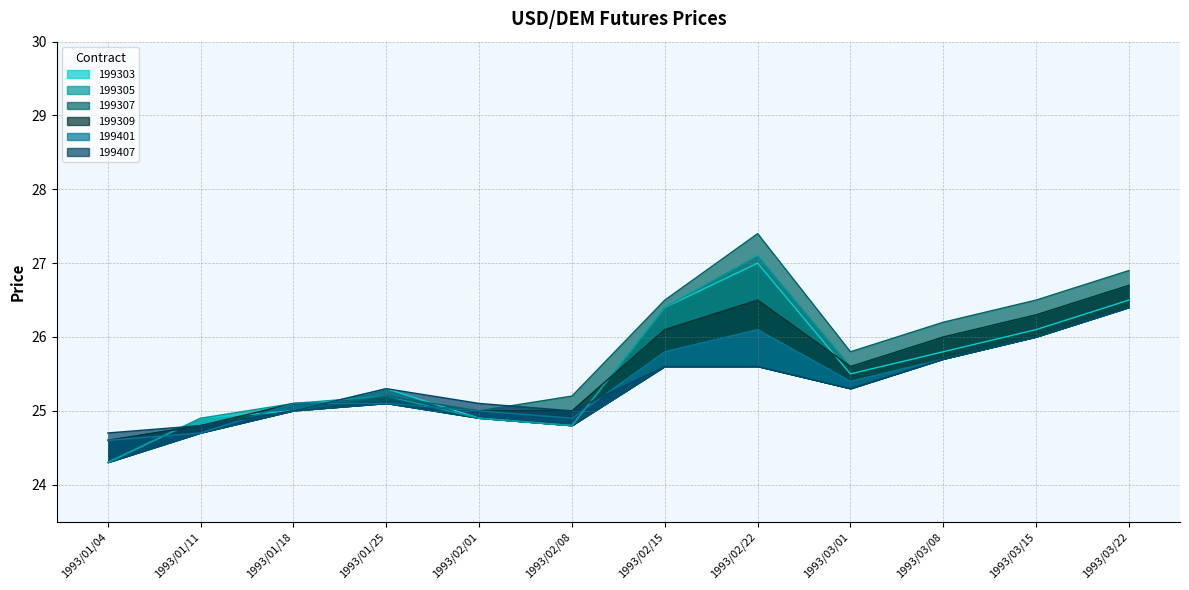

What is the sum of all 199303 values?

306.5